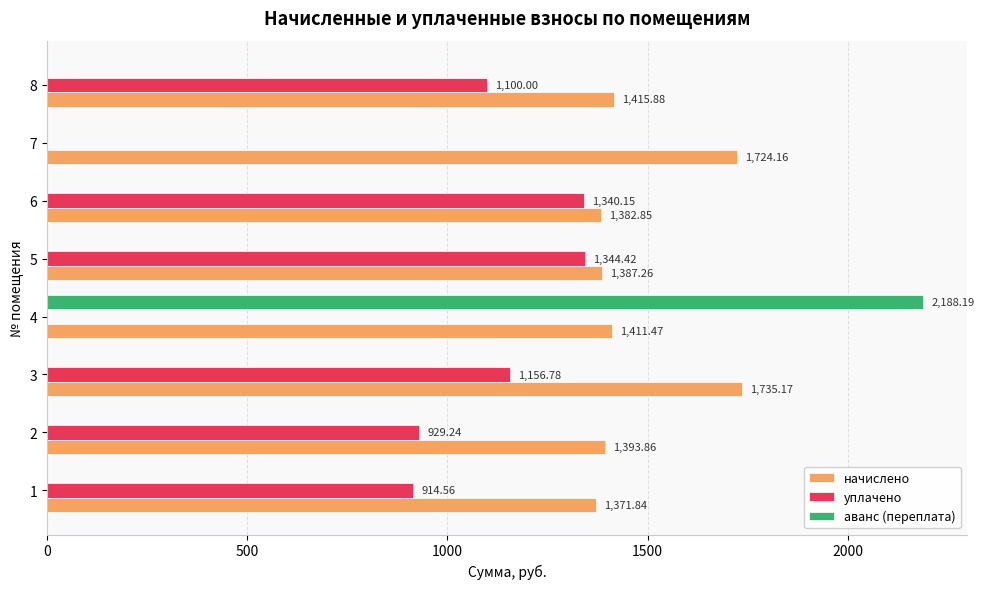

What is the sum of all начислено values?

11822.5